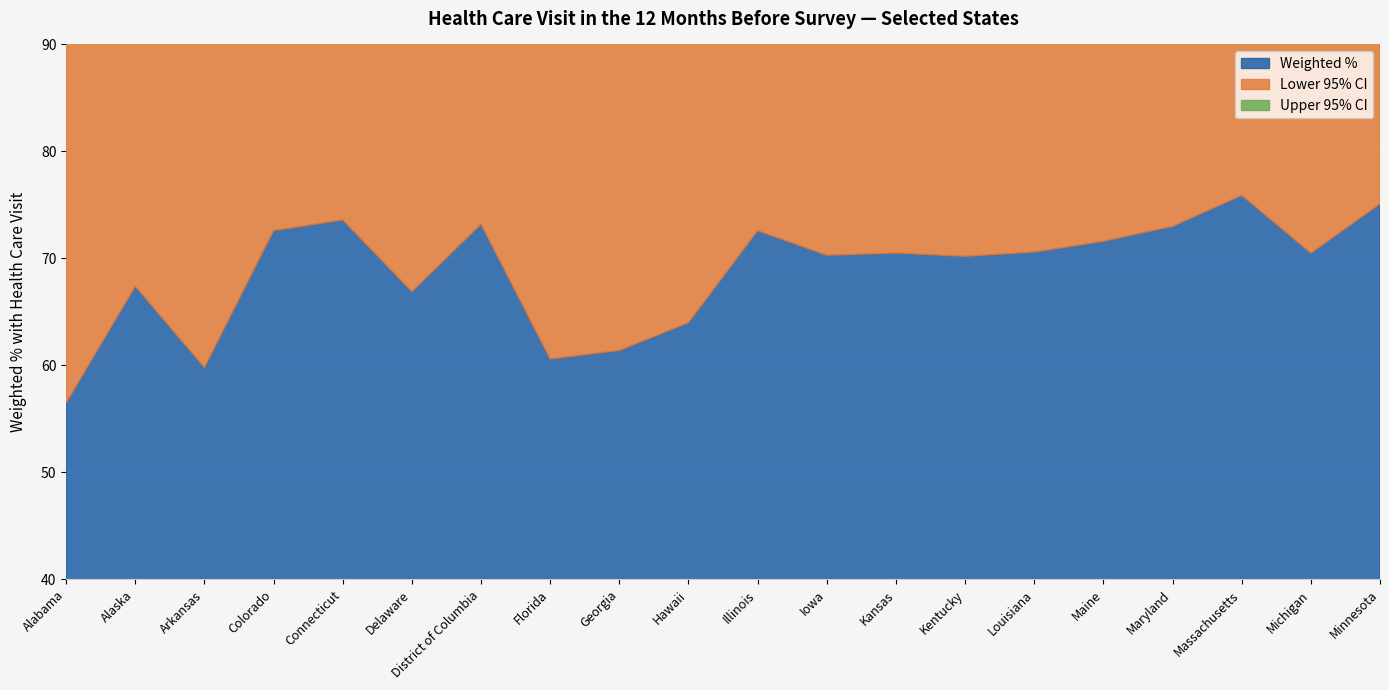

What is the sum of all Upper 95% CI values?

1448.0